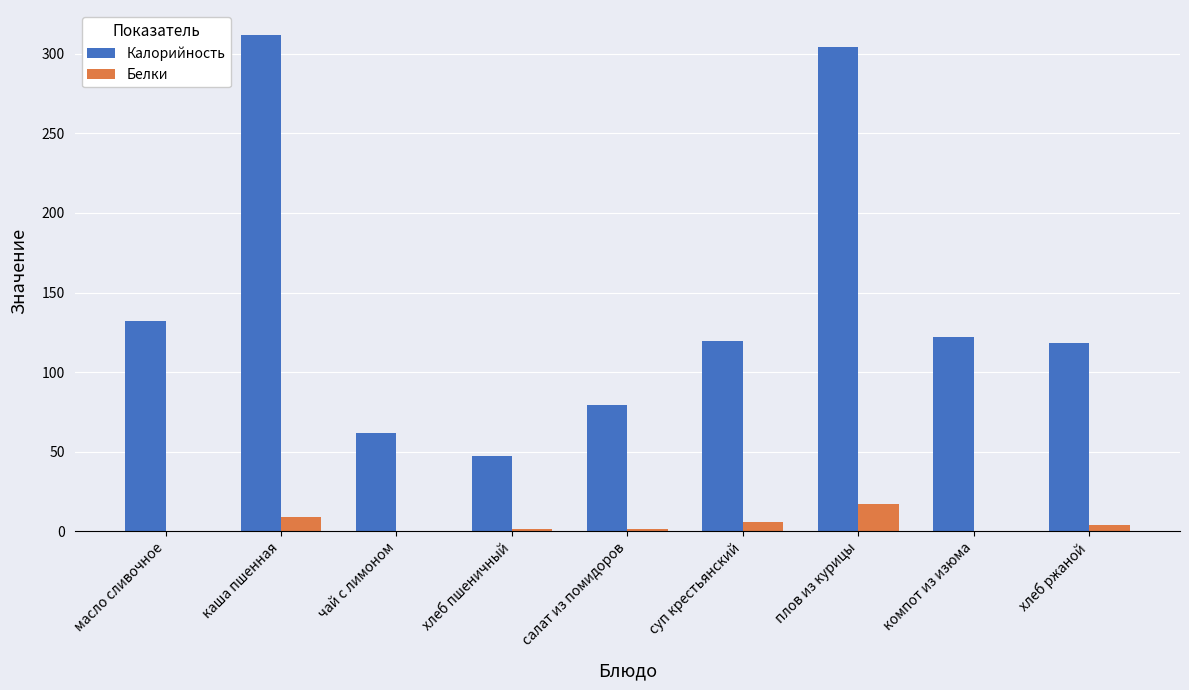

What is the maximum value shown in the chart?

312.0